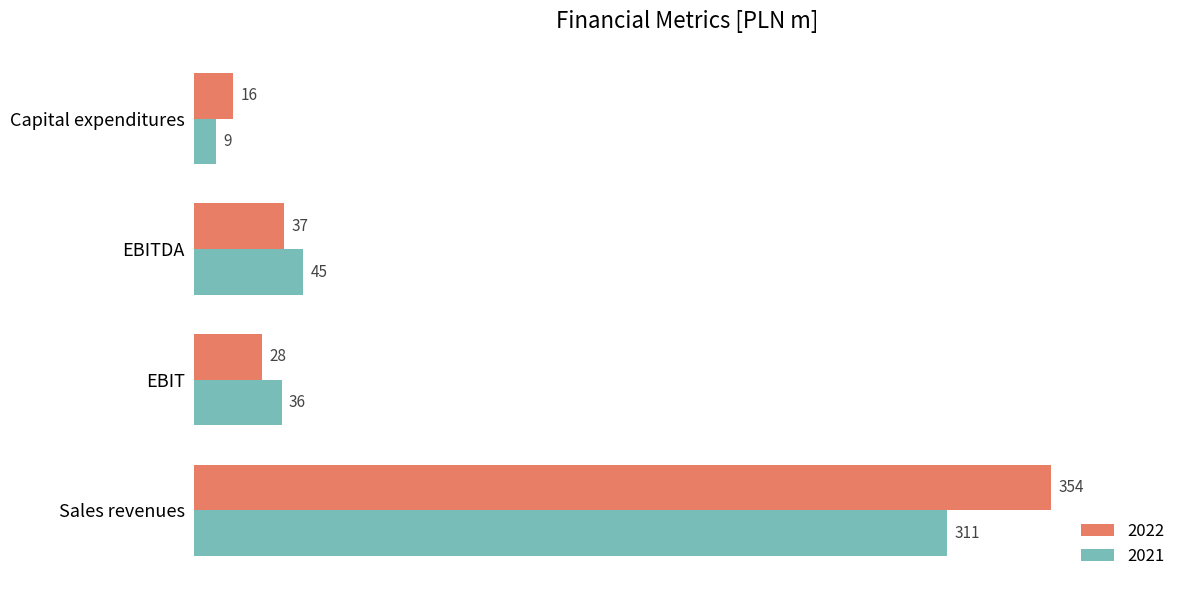

What is the difference between the maximum and minimum values in the 2021 series?

302